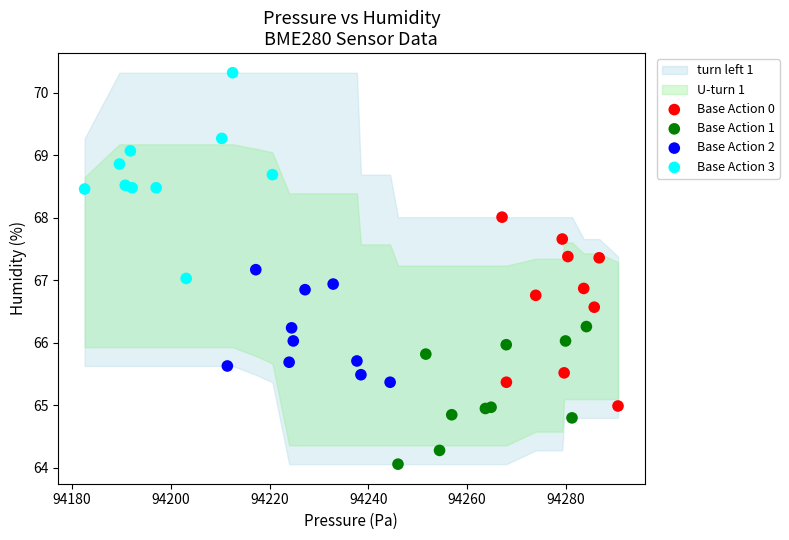

Which series reaches the maximum Y coordinate?

Base Action 3